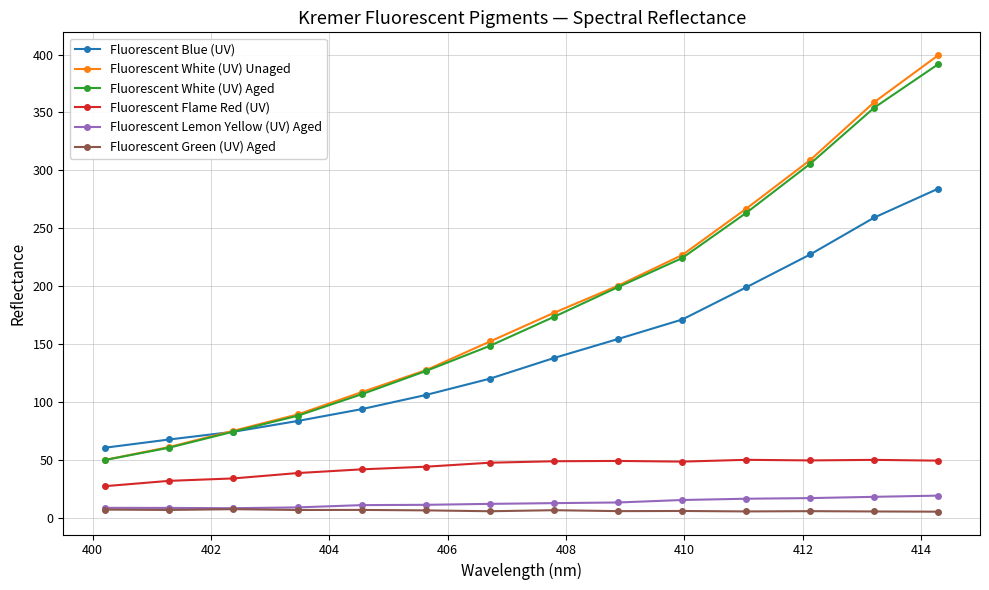

At how many categories does at least one series exceed 192?

6